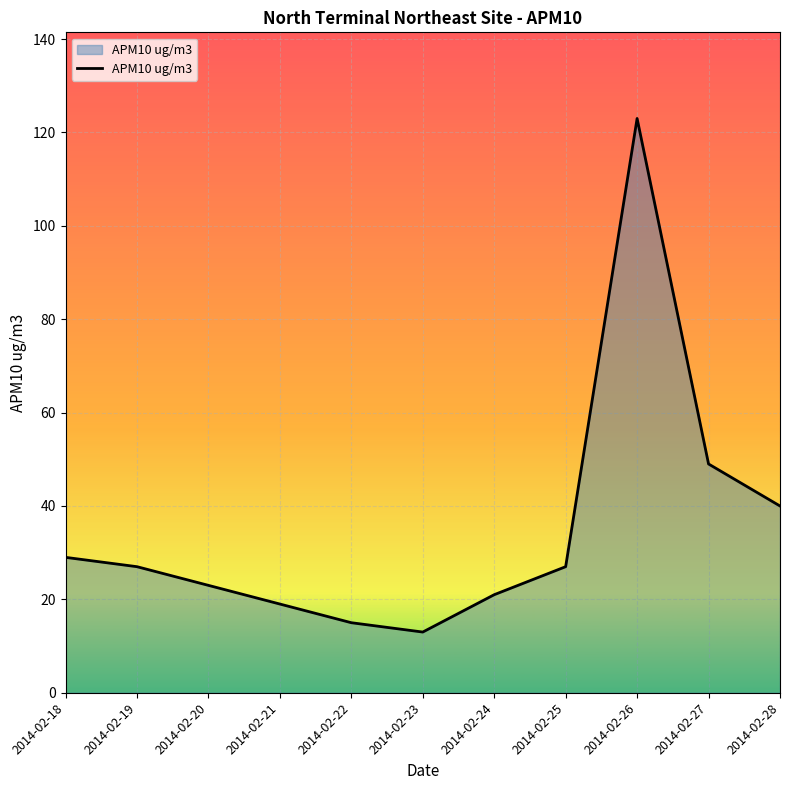

What is the greatest value displayed?

123